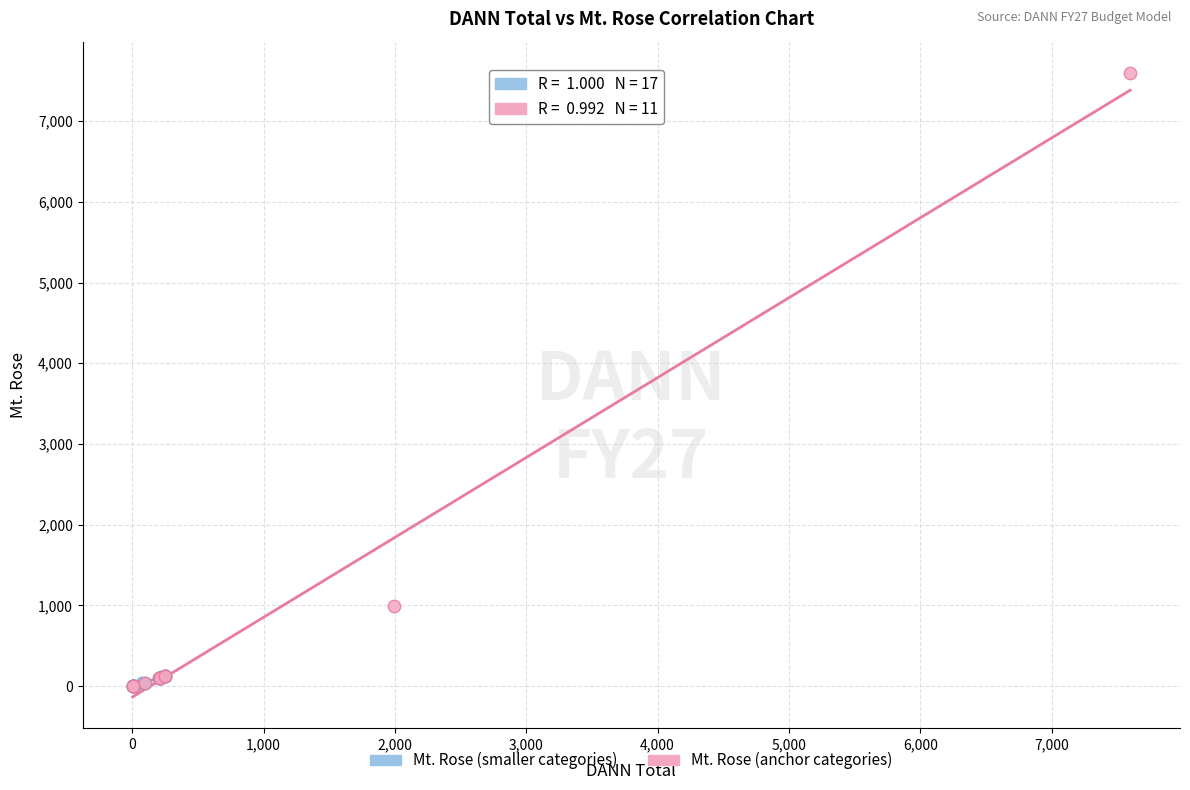

Which series reaches the maximum Y coordinate?

Mt. Rose (anchor categories)